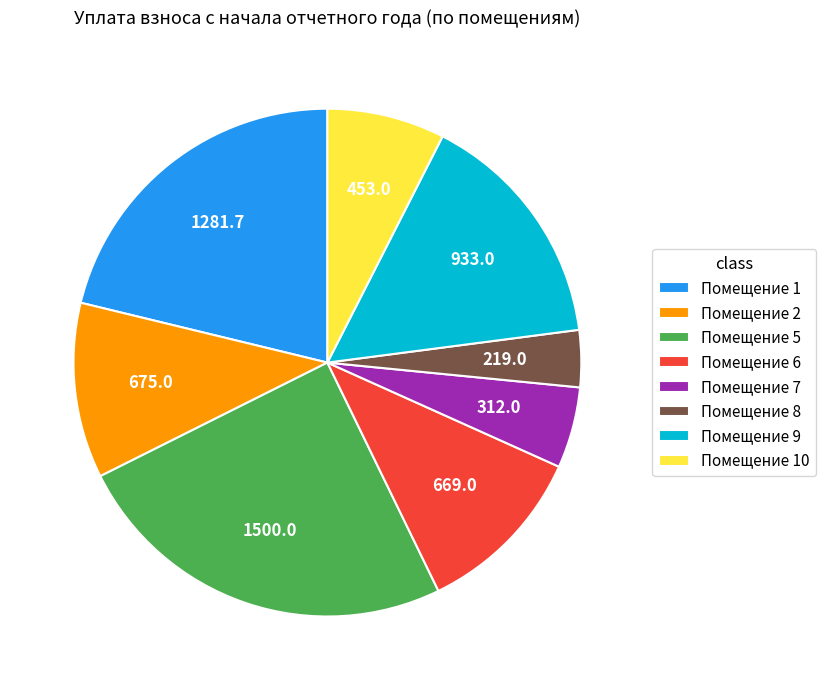

Is there any slice that represents more than half of the pie?

No